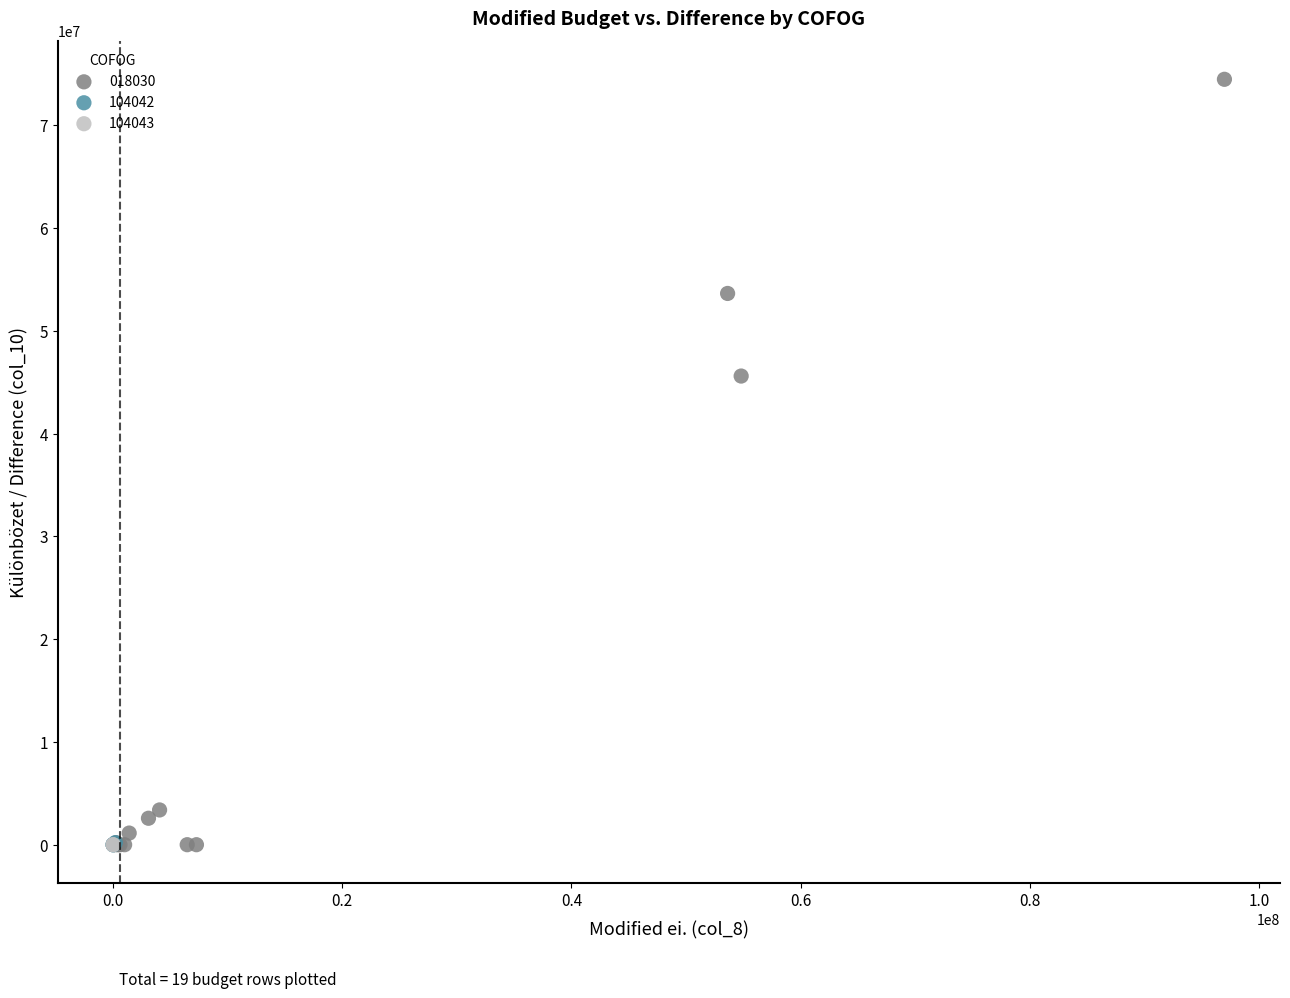

What are all the series names shown in the legend?

018030, 104042, 104043